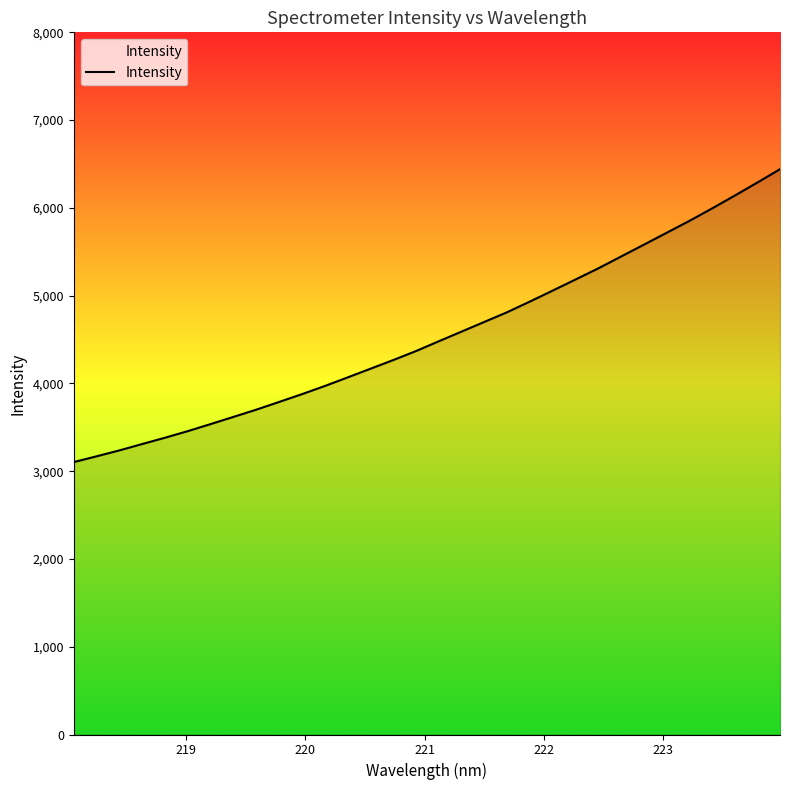

What is the difference between the maximum and minimum values?

3337.0